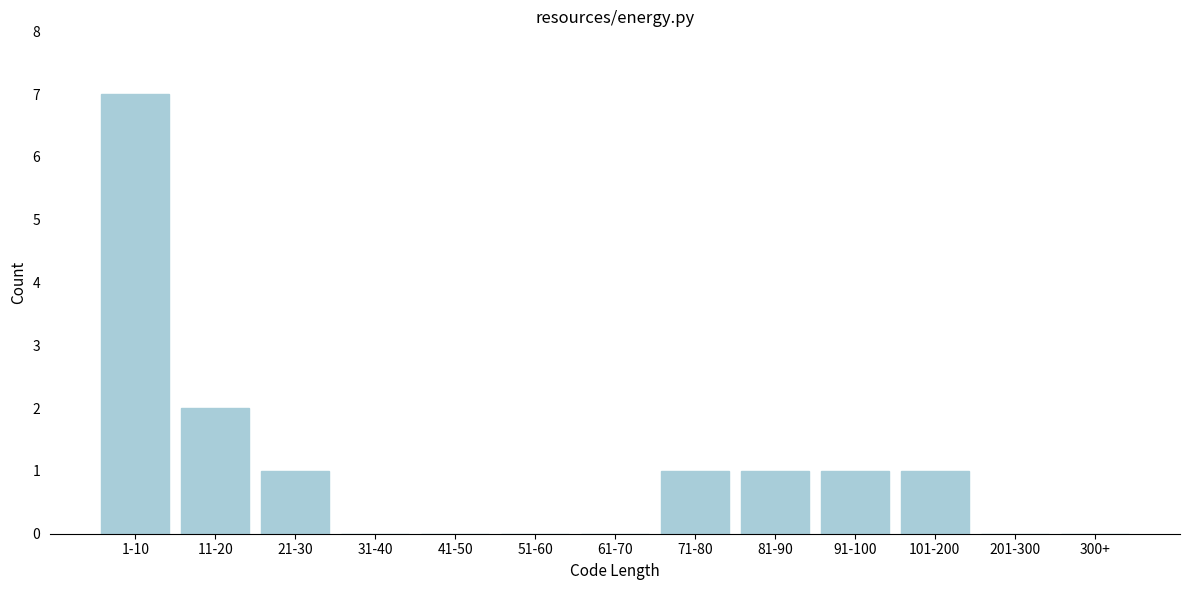

Reading right to left, what are all the values shown in this chart?

300+=0	201-300=0	101-200=1	91-100=1	81-90=1	71-80=1	61-70=0	51-60=0	41-50=0	31-40=0	21-30=1	11-20=2	1-10=7